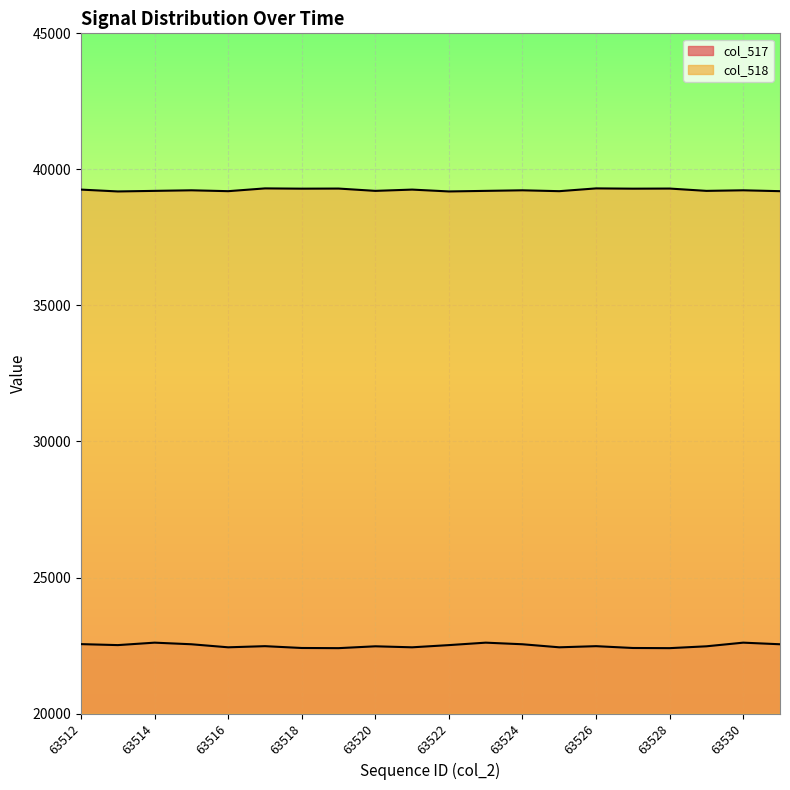

The value of col_517 at 63516 is 29645. True or false?

False